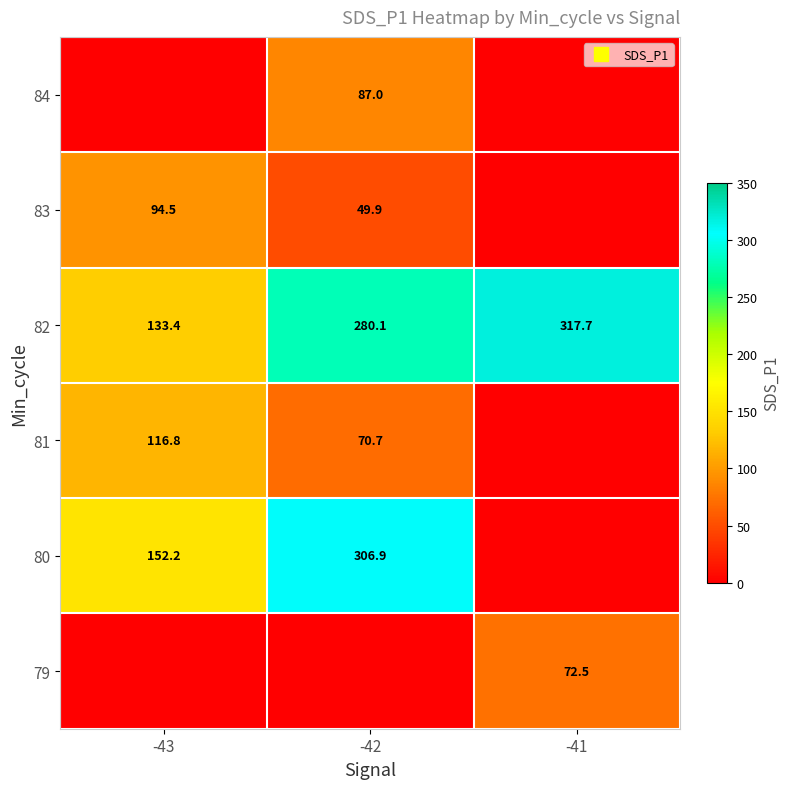

List the labels in order of 81 value, largest first.

-43, -42, -41